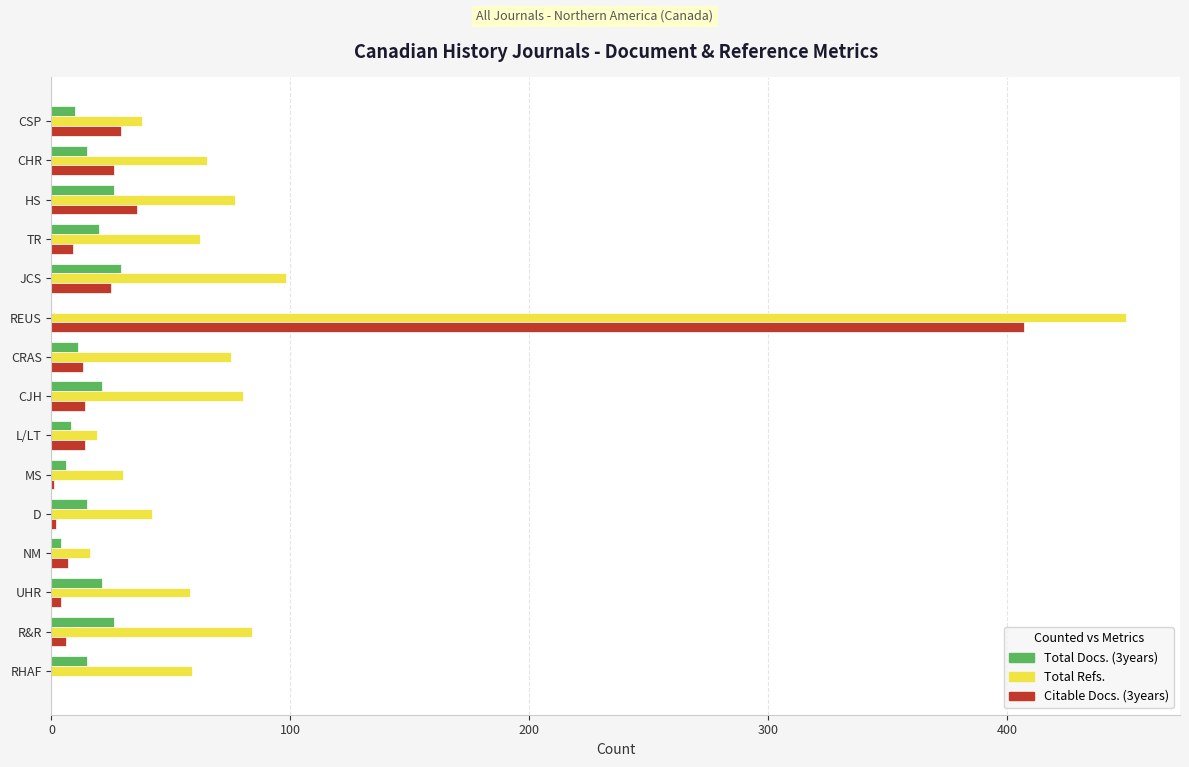

At which label is Total Refs. closest to 233?

JCS